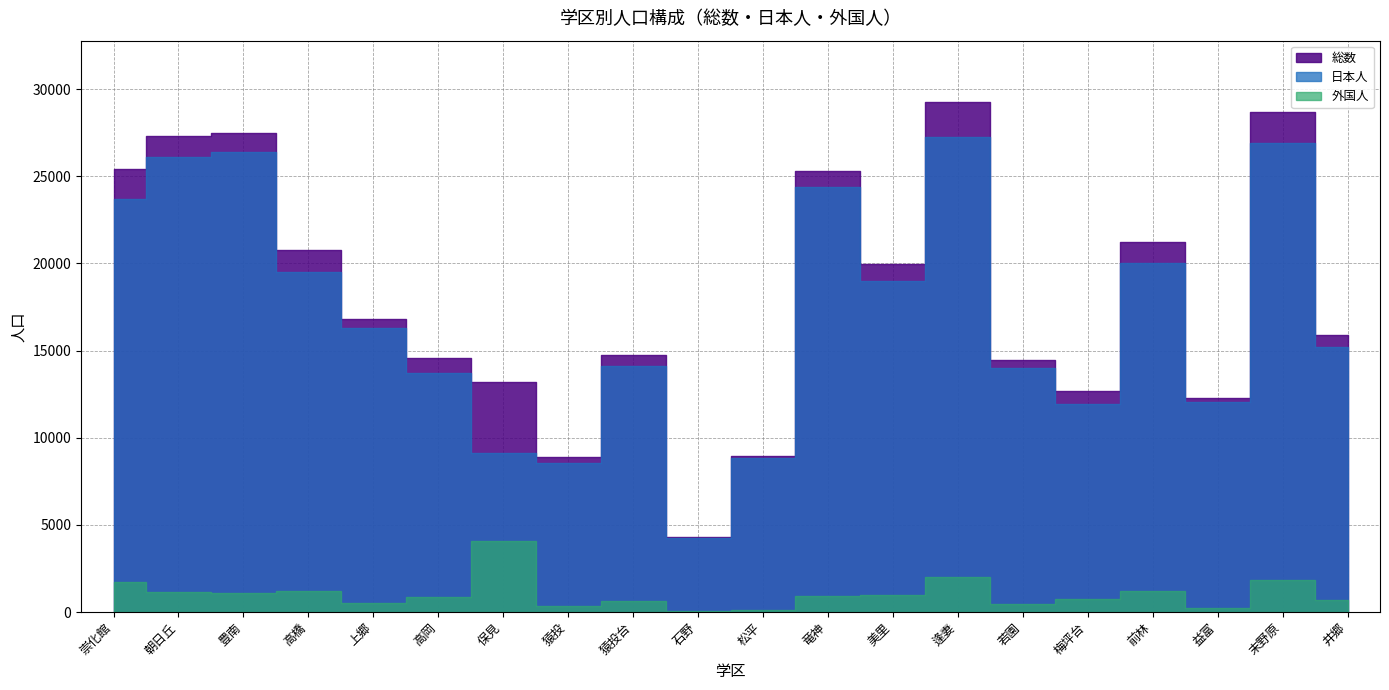

At which category is the sum across all series the highest?

逢妻